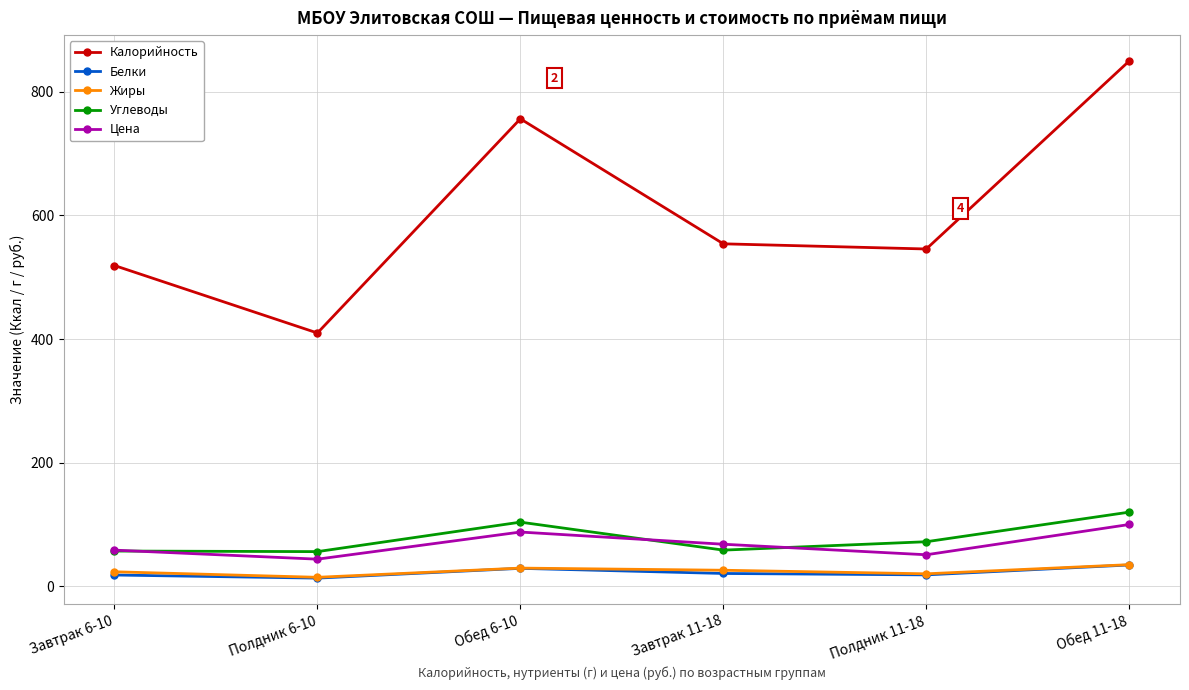

True or false: Жиры and Калорийность intersect in this chart.

False